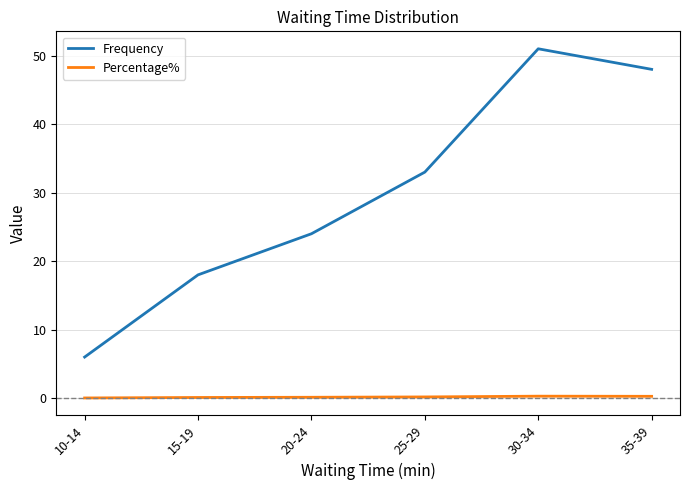

The value of Percentage% at 30-34 is 0.3. True or false?

True